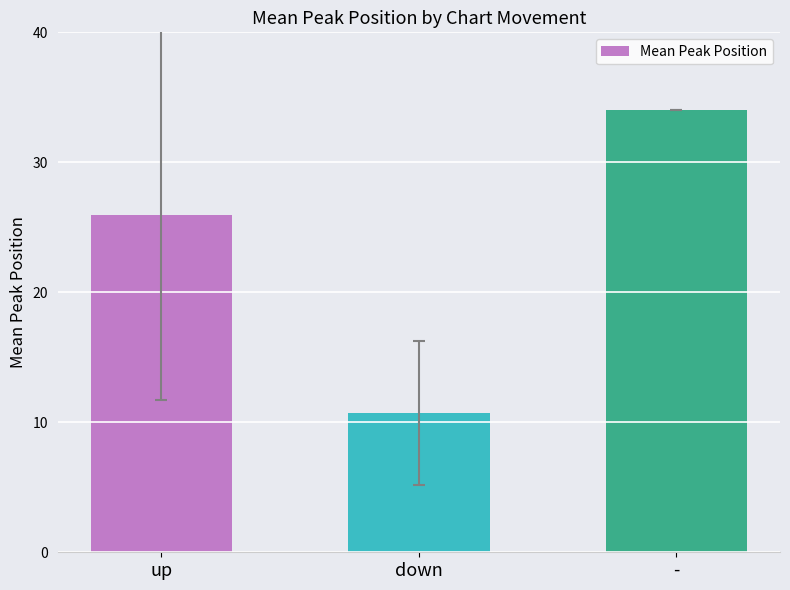

What is the difference between the values at - and down?

23.3